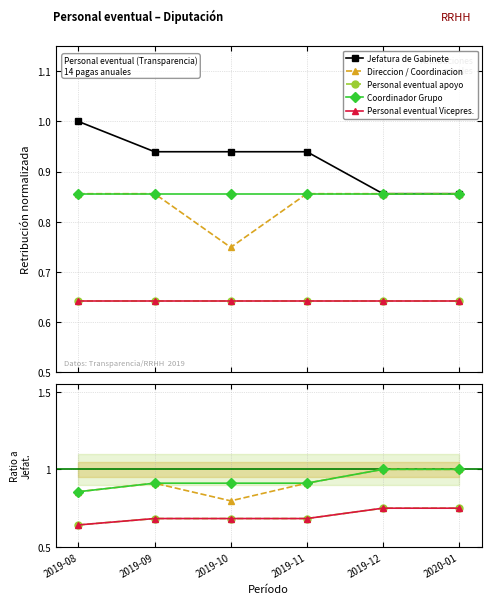

At which label is Coordinador Grupo closest to 0?

2019-08